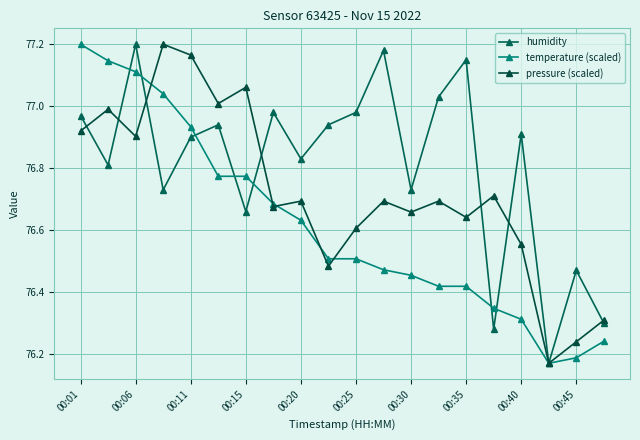

What is the value of the pressure (scaled) point at the 6th from the left?

77.0